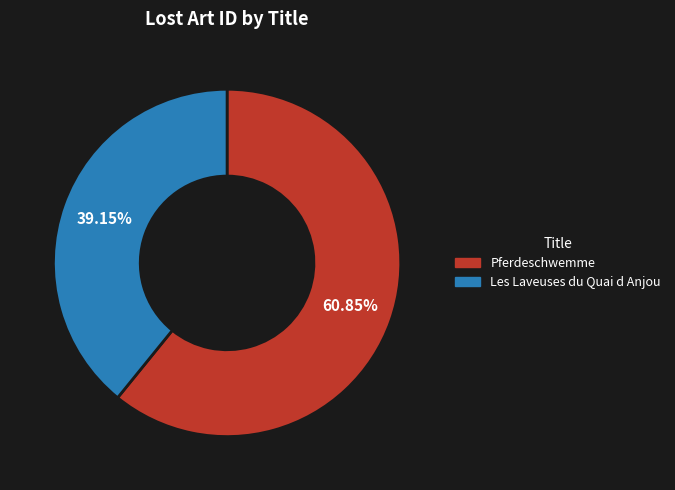

Which has a higher value, Pferdeschwemme or Les Laveuses du Quai d Anjou?

Pferdeschwemme